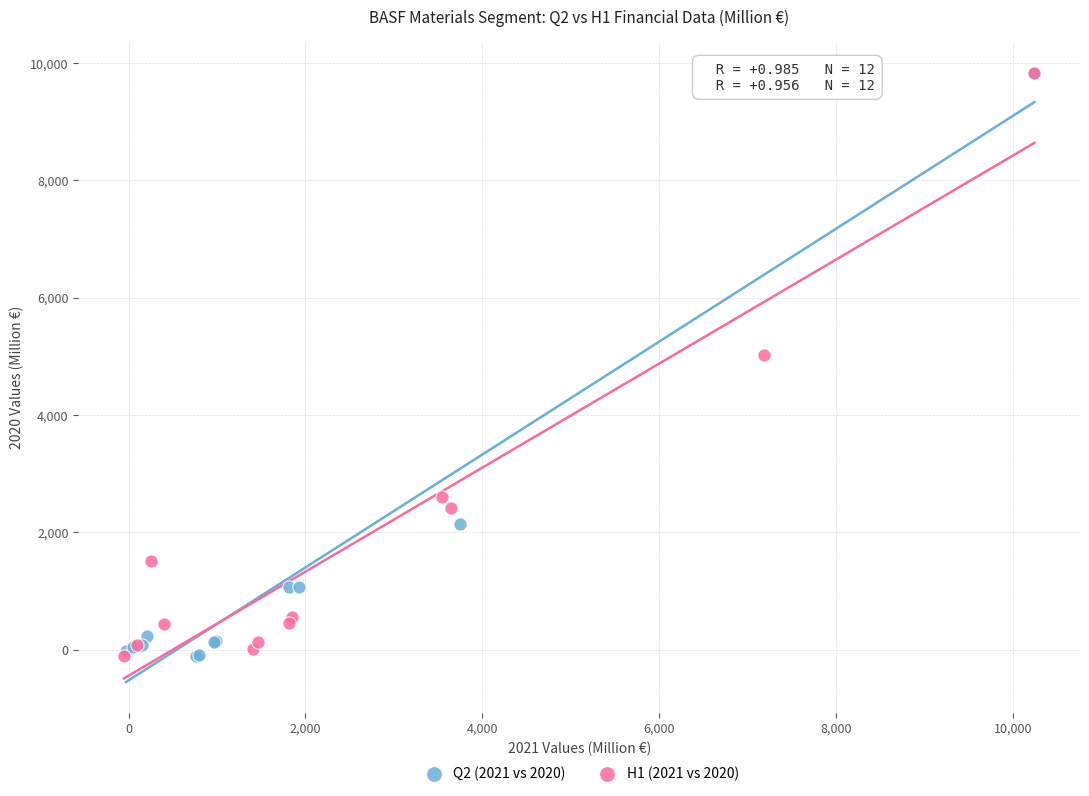

What are all the series names shown in the legend?

Q2 (2021 vs 2020), H1 (2021 vs 2020)